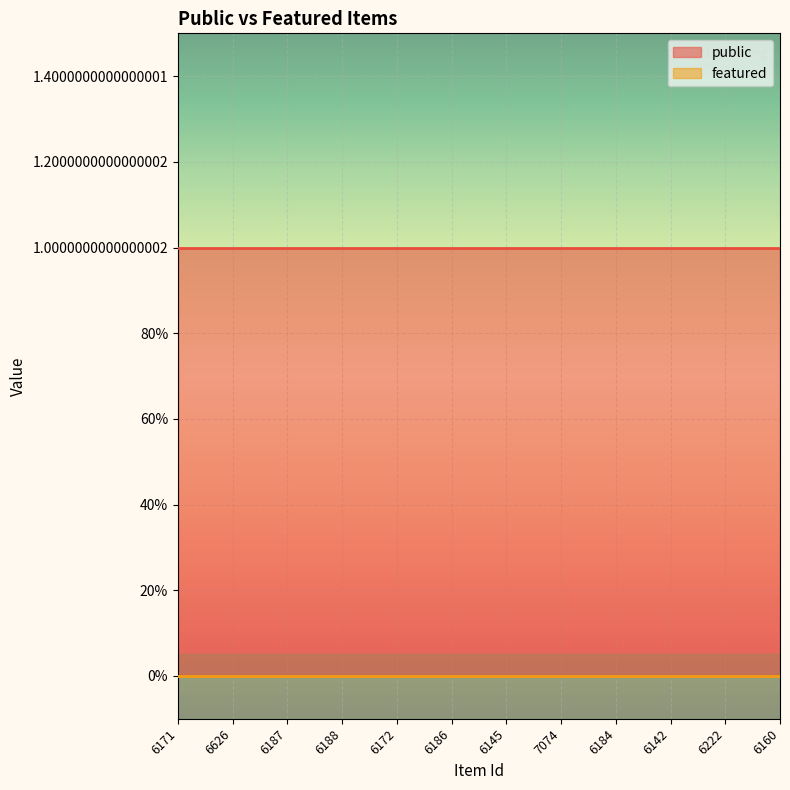

What is the label of the 3rd point from the left?

6187